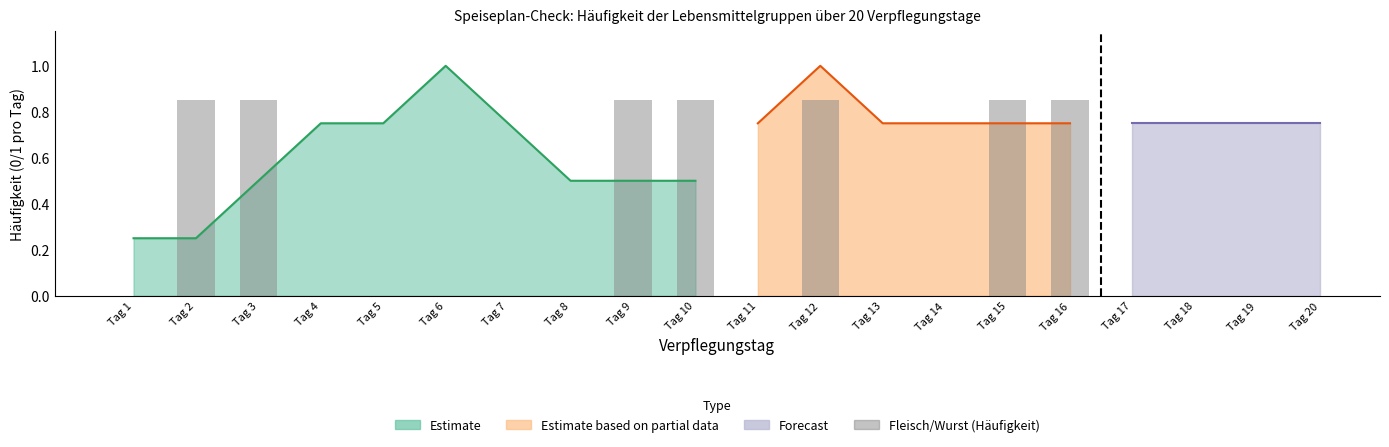

How many values are between 0 and 1?

10